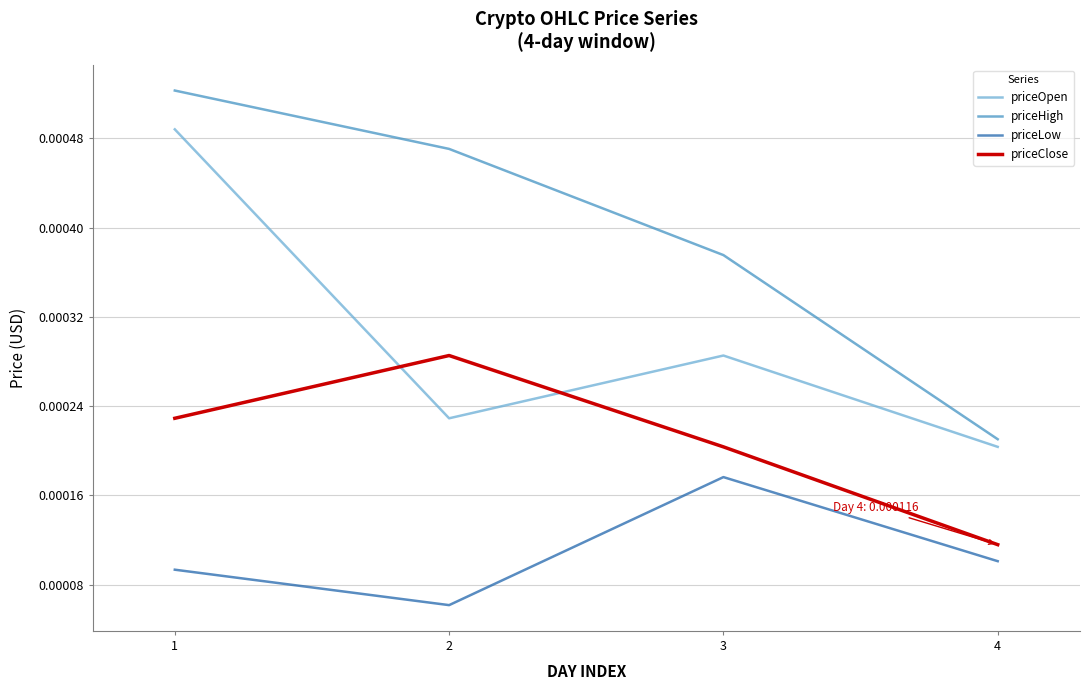

True or false: priceClose and priceLow cross at least once.

False